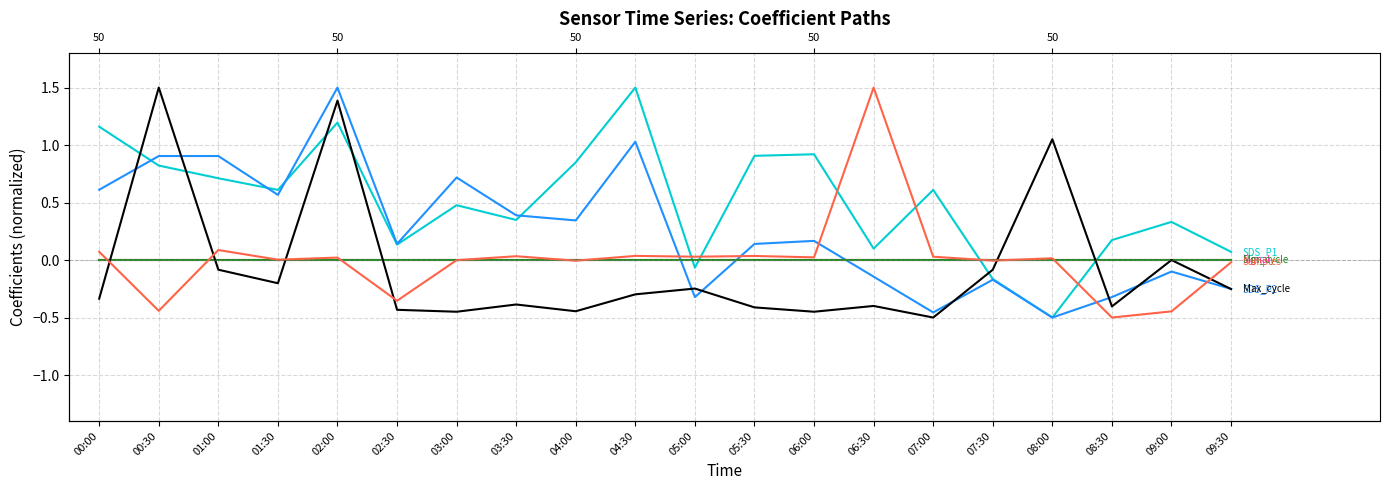

At which category is the sum across all series the highest?

02:00